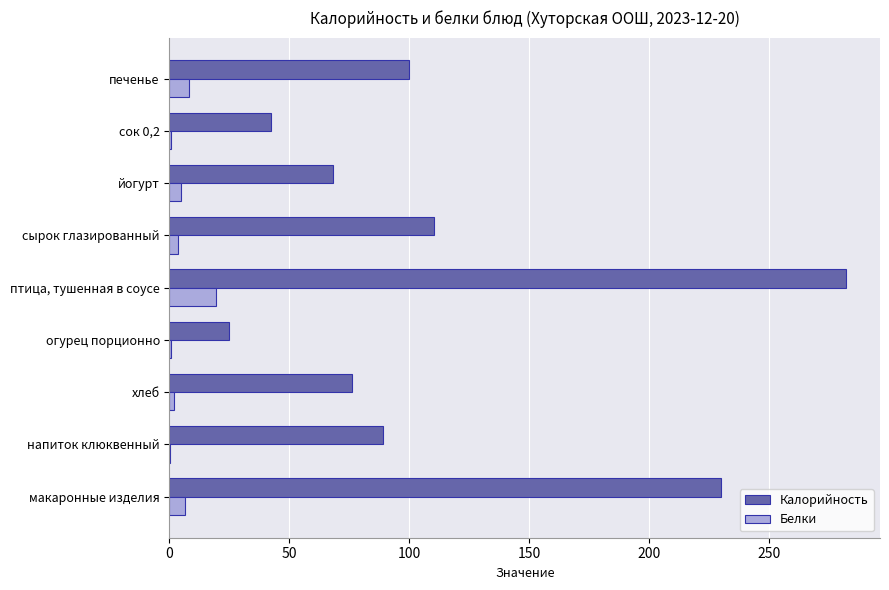

How many distinct data groups are displayed?

2